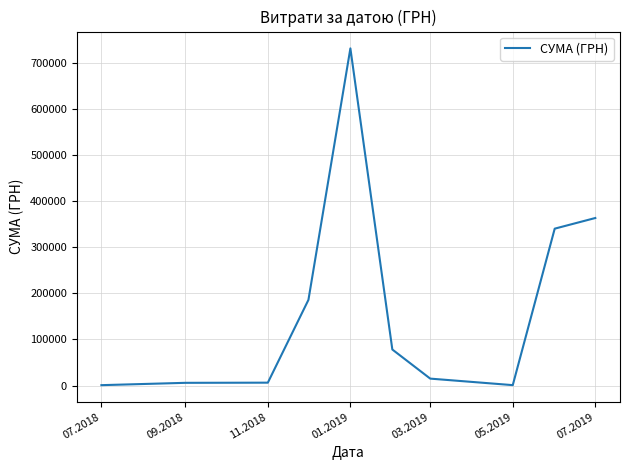

How many values are below 78191?

5